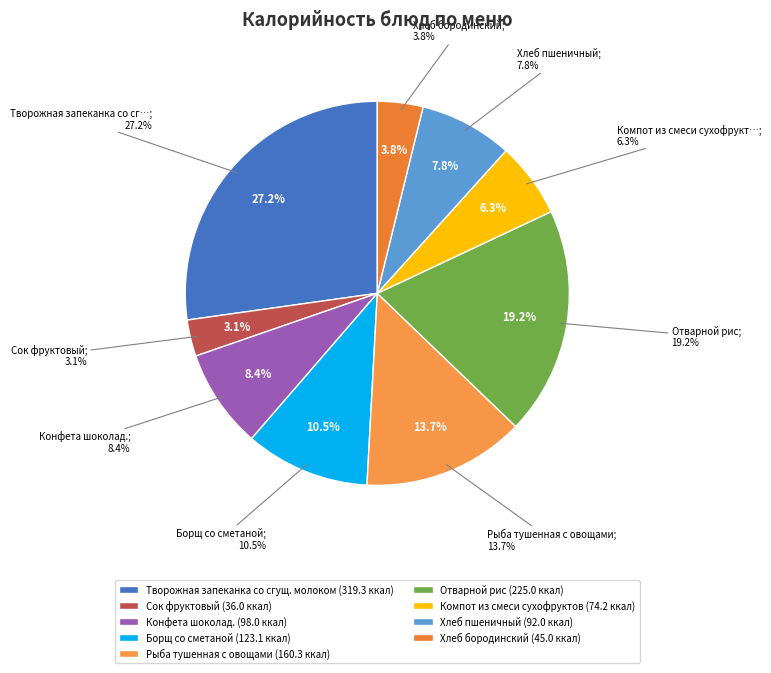

Rank the categories by value from lowest to highest.

Сок фруктовый, Хлеб бородинский, Компот из смеси сухофруктов, Хлеб пшеничный, Конфета шоколад., Борщ со сметаной, Рыба тушенная с овощами, Отварной рис, Творожная запеканка со сгущ. молоком